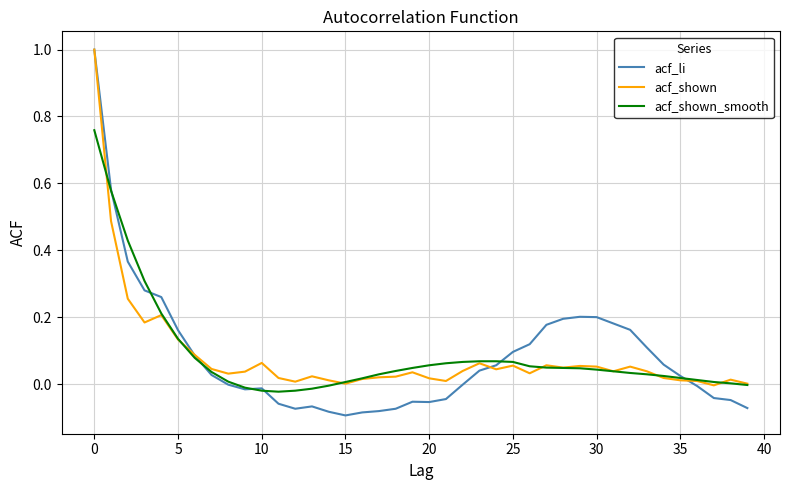

What is the maximum value shown in the chart?

1.0